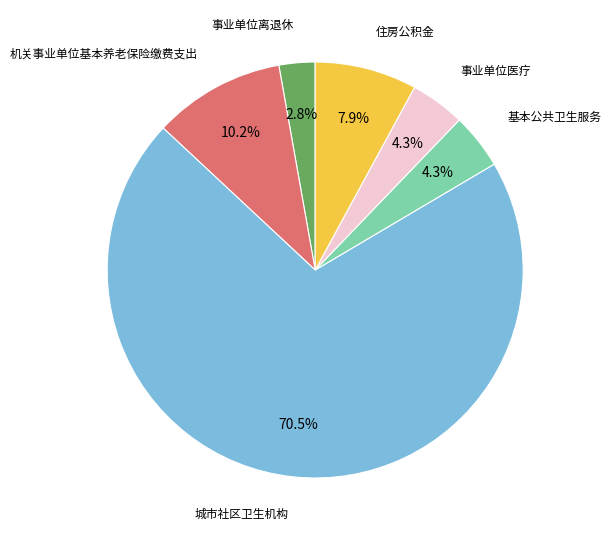

Is there a majority slice in this chart?

Yes